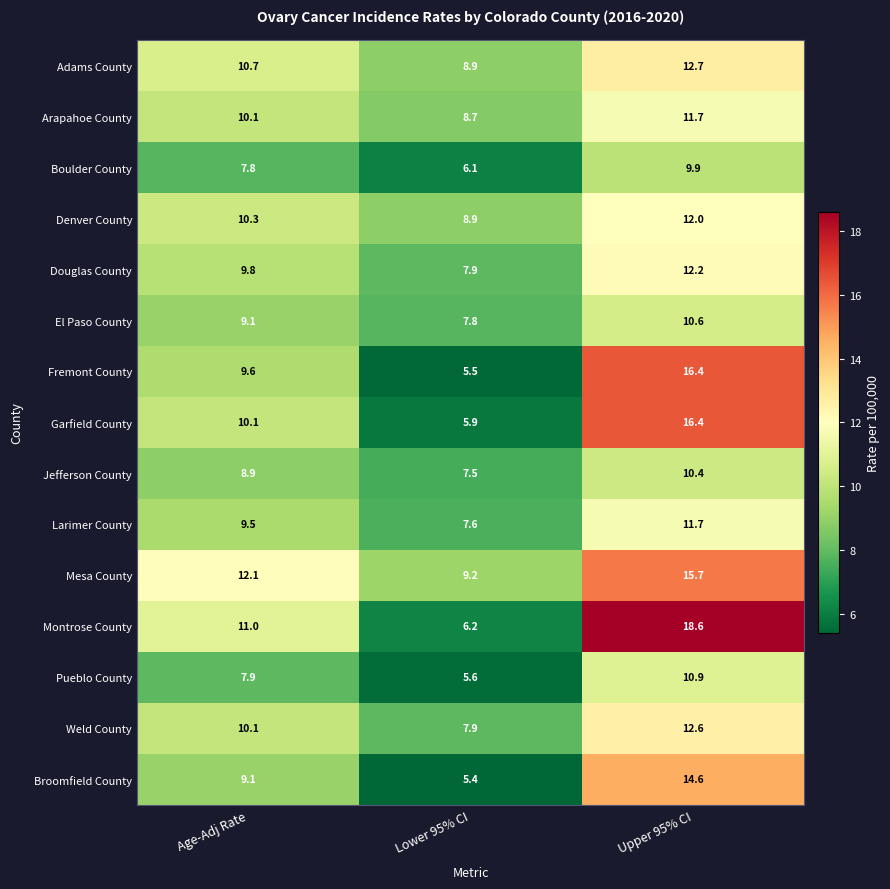

At which label does Jefferson County reach its peak?

Upper 95% CI